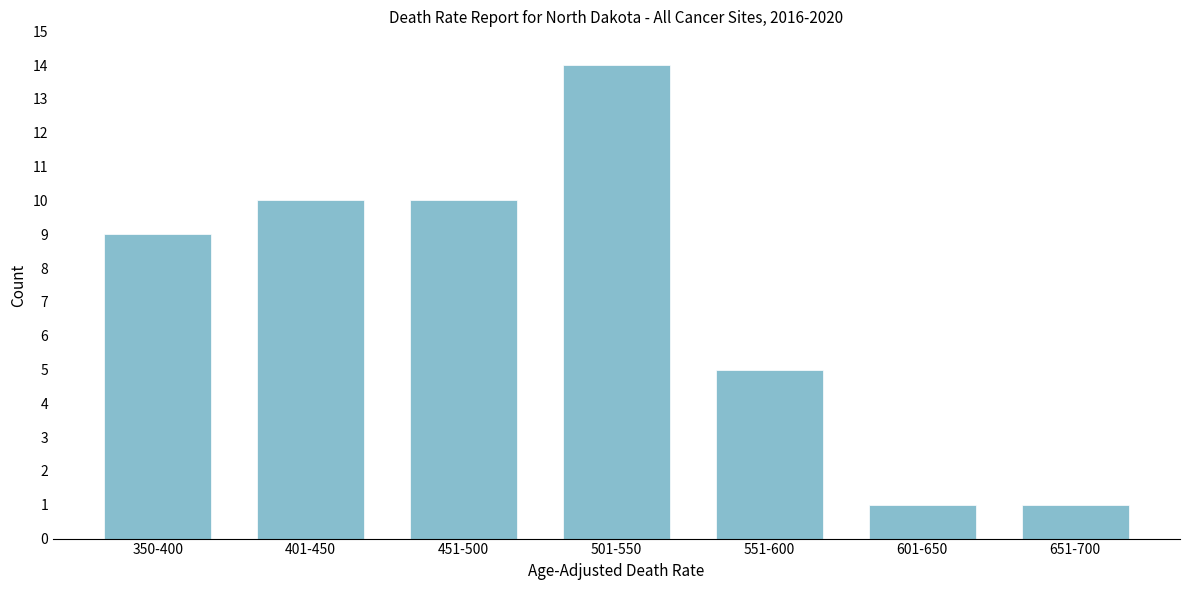

Reading right to left, transcribe all the data shown in this chart.

1	1	5	14	10	10	9